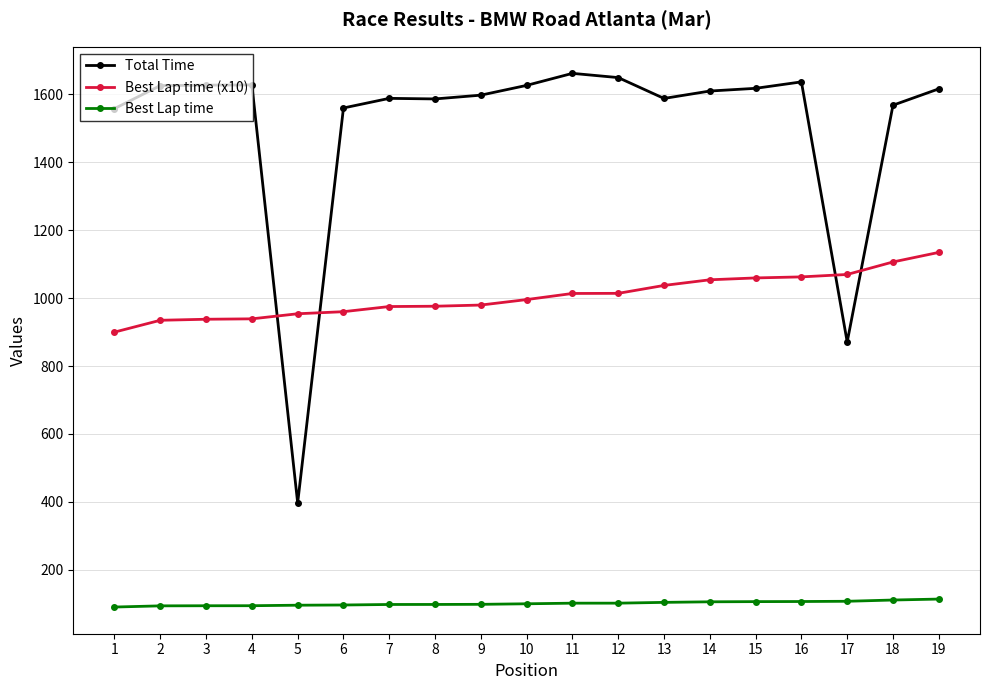

List the series in order of their peak value, lowest first.

Best Lap time, Best Lap time (x10), Total Time